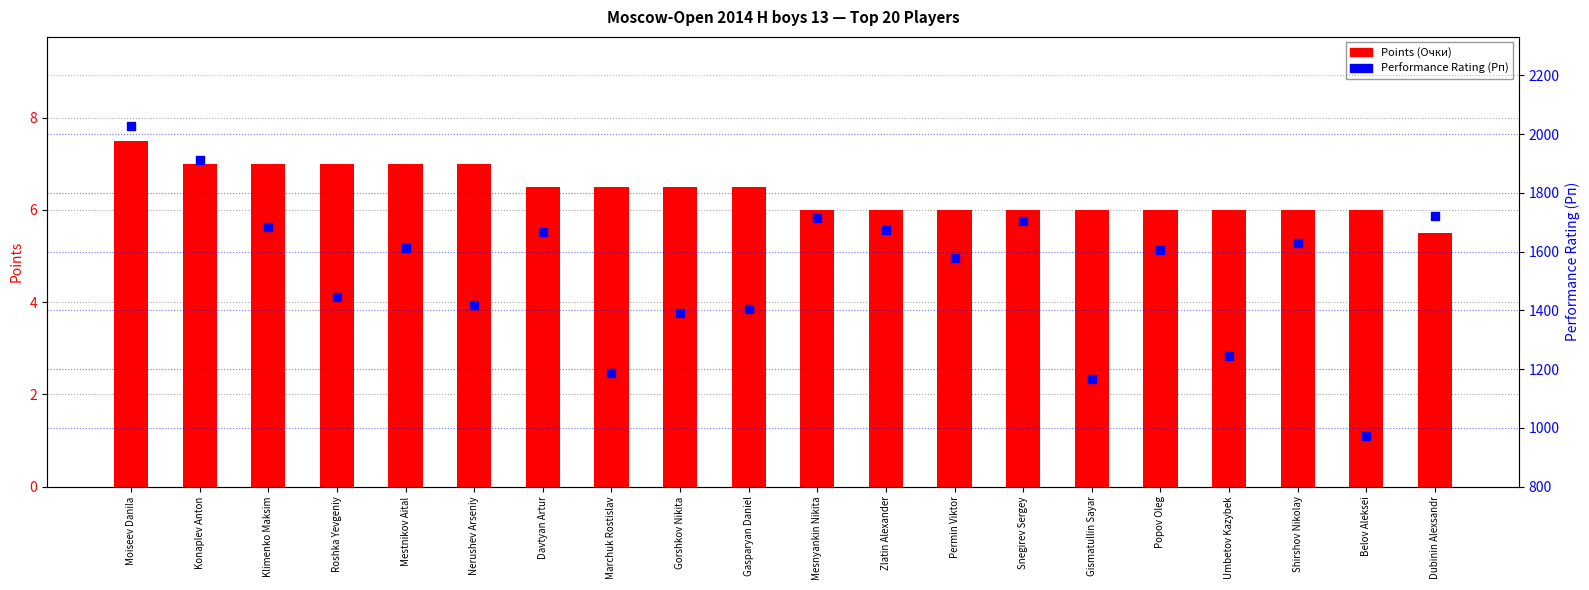

What are all the series names shown in the legend?

Points, Performance Rating (Рп)